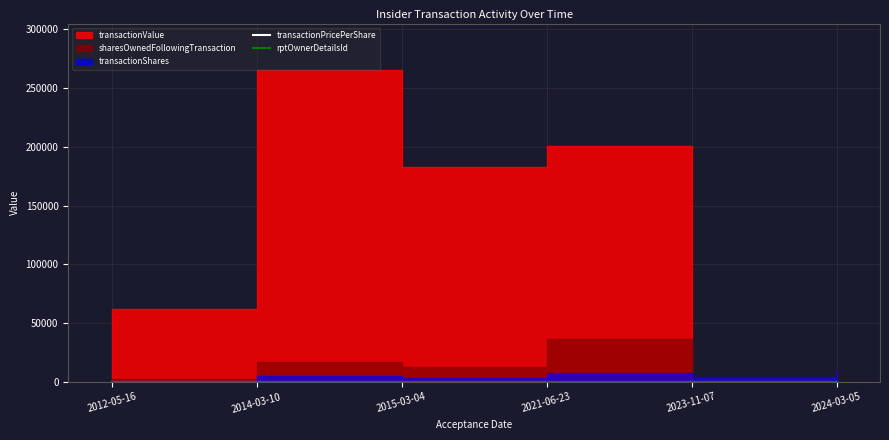

What is the sum of the rptOwnerDetailsId values at 2015-03-04 and 2023-11-07?

11.0